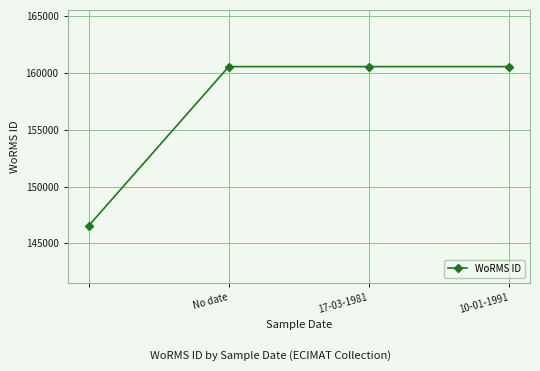

What is the smallest value displayed?

146541